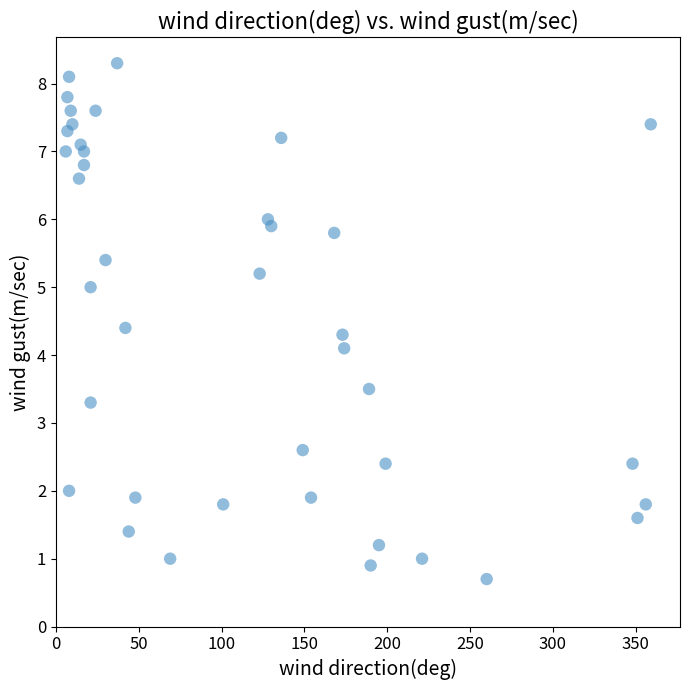

What Y value in the scatter plot is closest to 4?

4.1